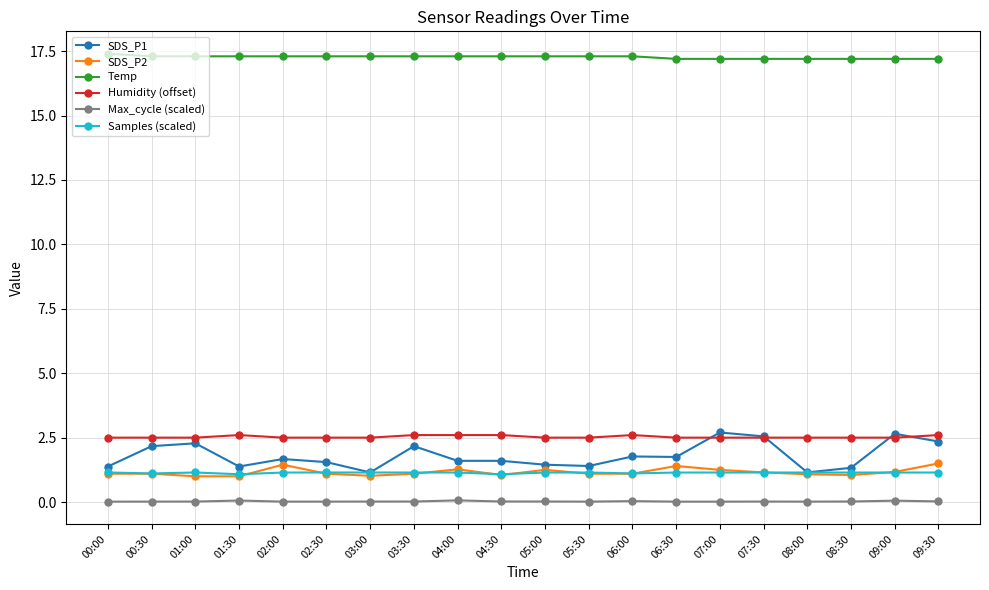

How many Temp values are between 17 and 18?

20